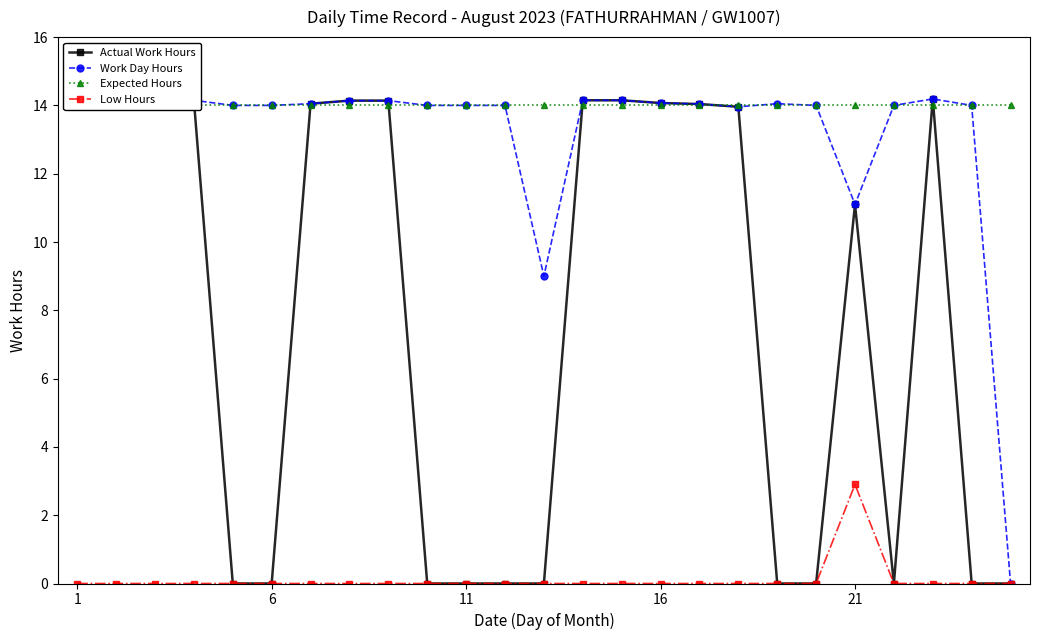

What is the maximum value for Low Hours?

2.9